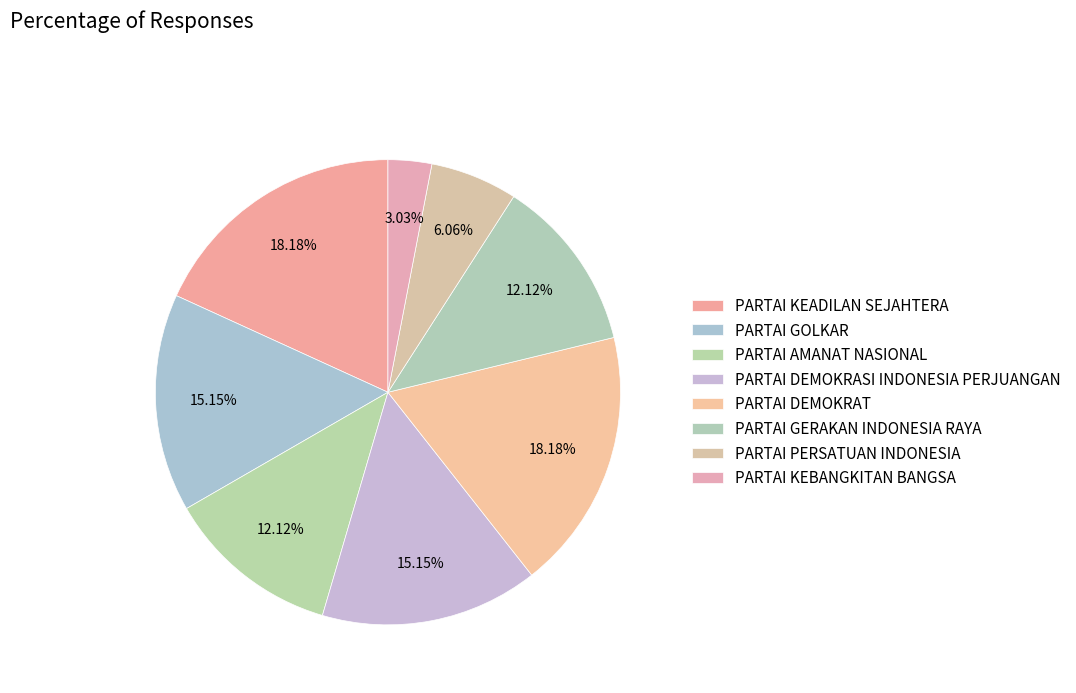

The PARTAI PERSATUAN INDONESIA slice represents 6% of the pie. True or false?

True